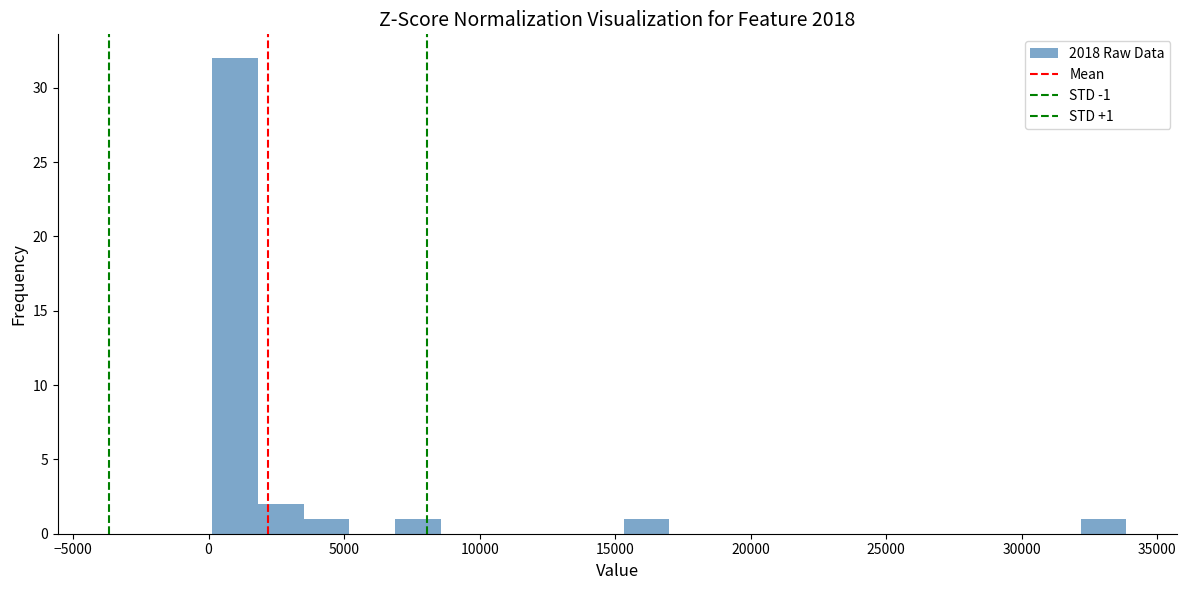

Around what value on the x-axis is the tallest bar? Give the approximate position of its centre, as read against the axis.

1000